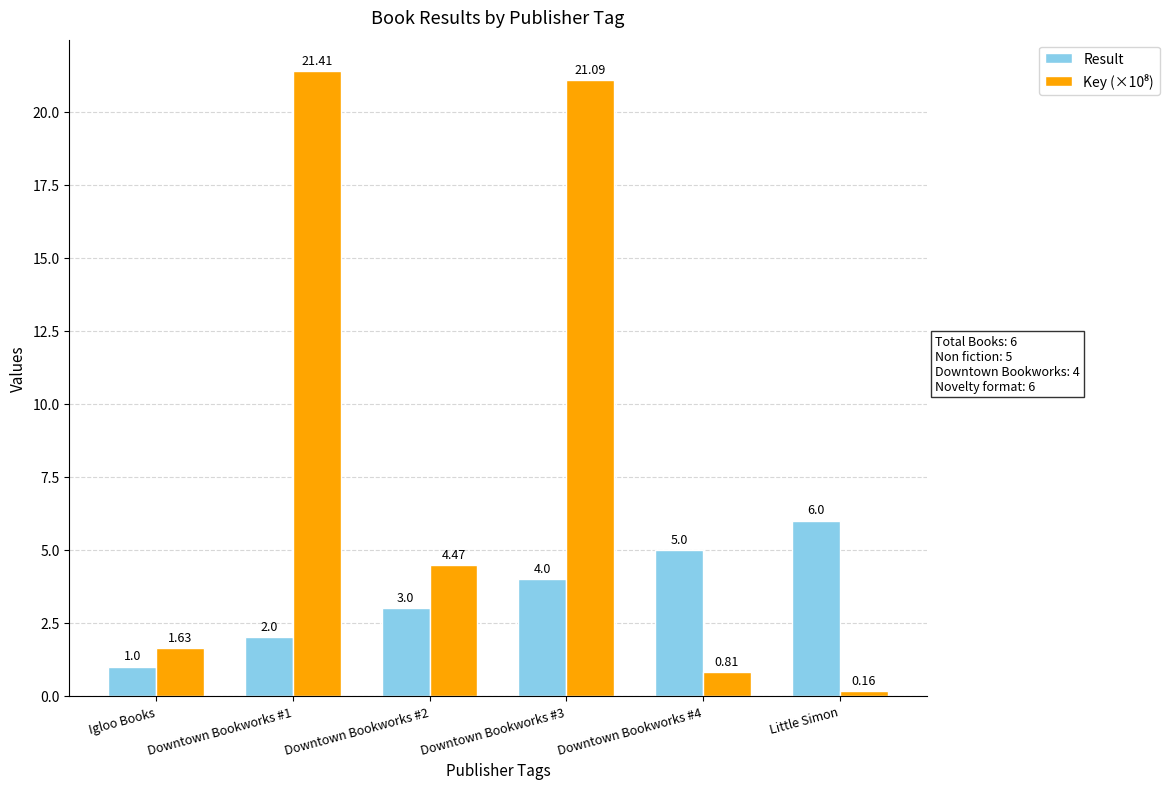

How many categories are shown in the chart?

6